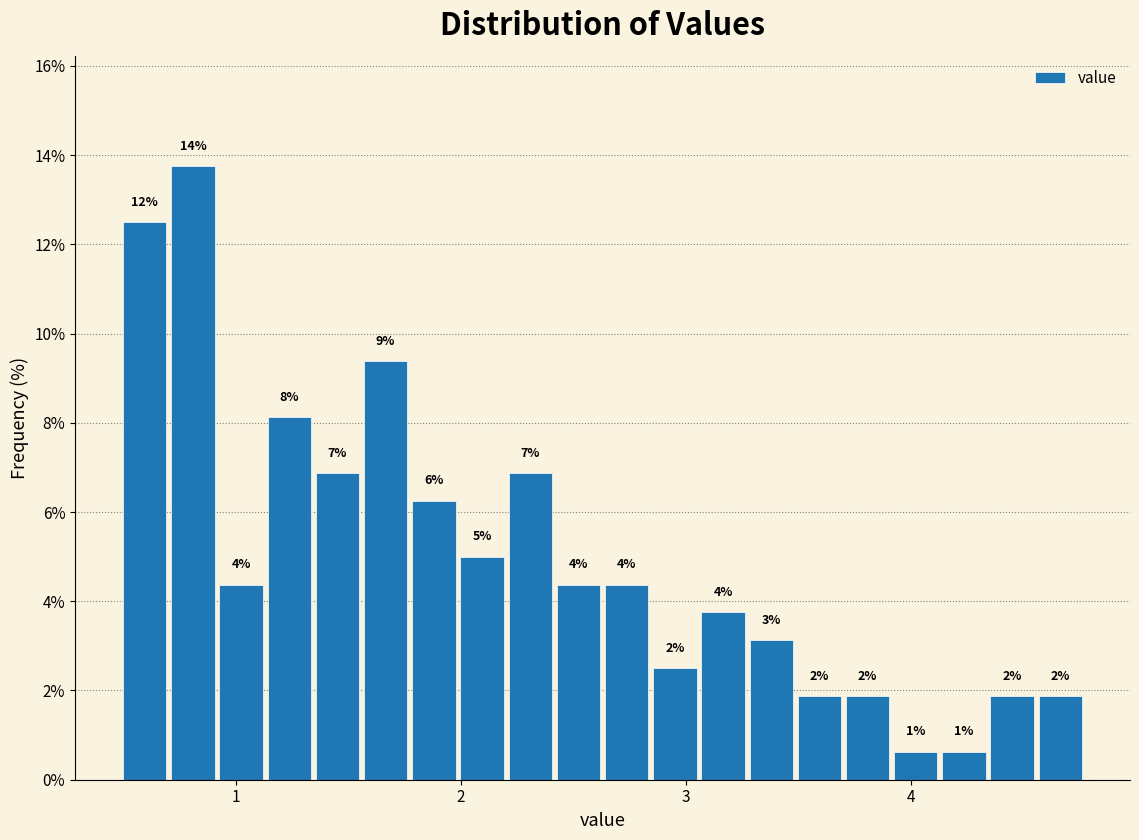

Around what value on the x-axis is the tallest bar? Give the approximate position of its centre, as read against the axis.

0.8